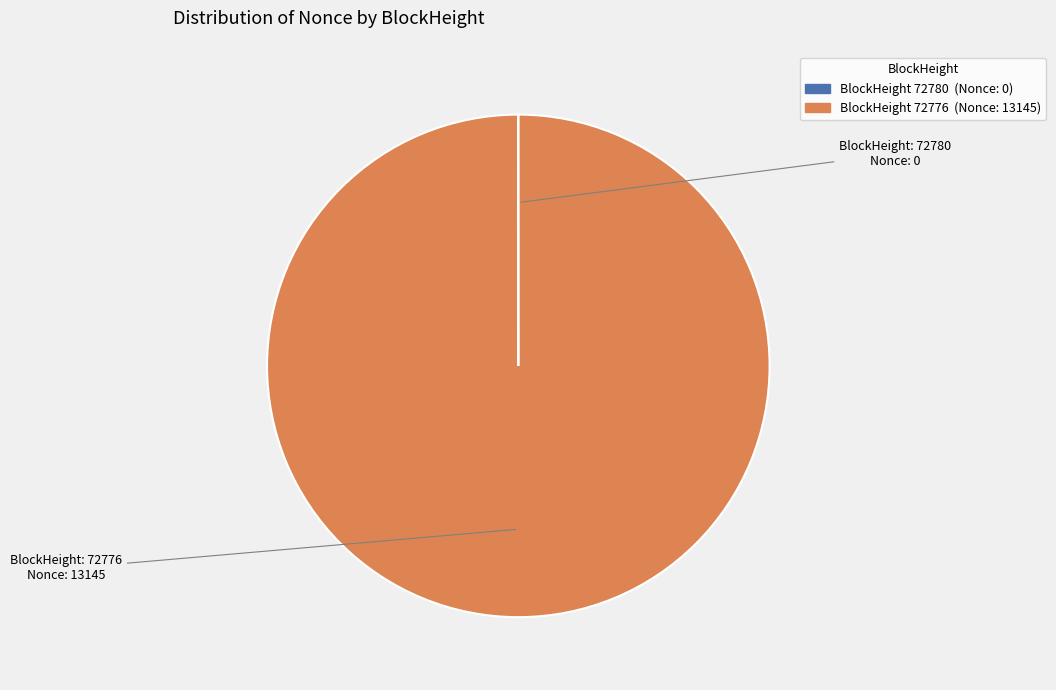

Does any single category account for the majority?

Yes